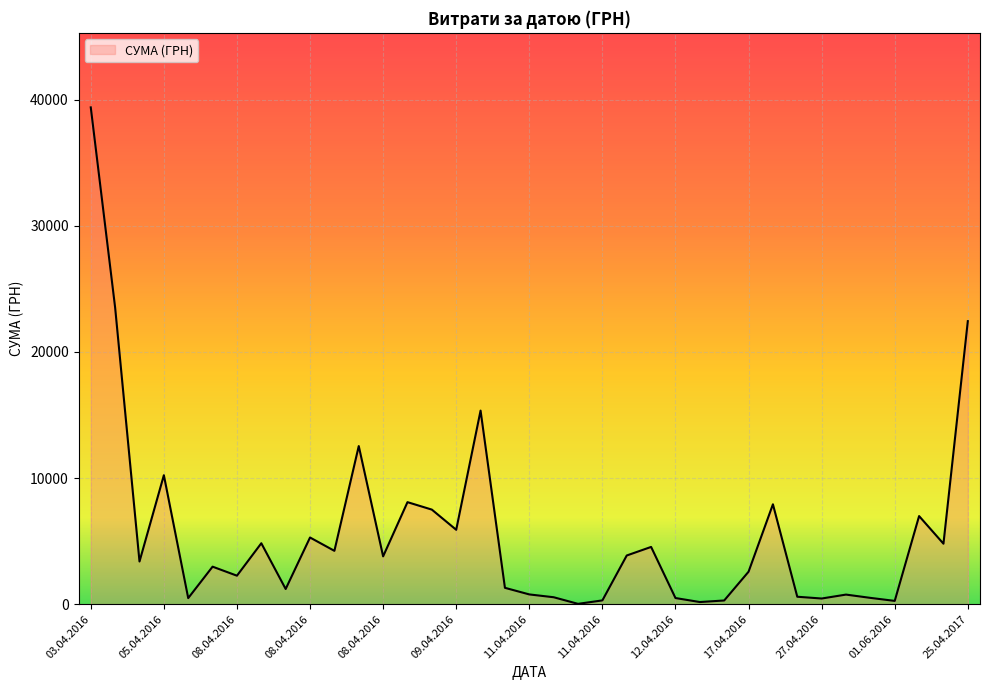

What is the maximum value shown in the chart?

39389.0